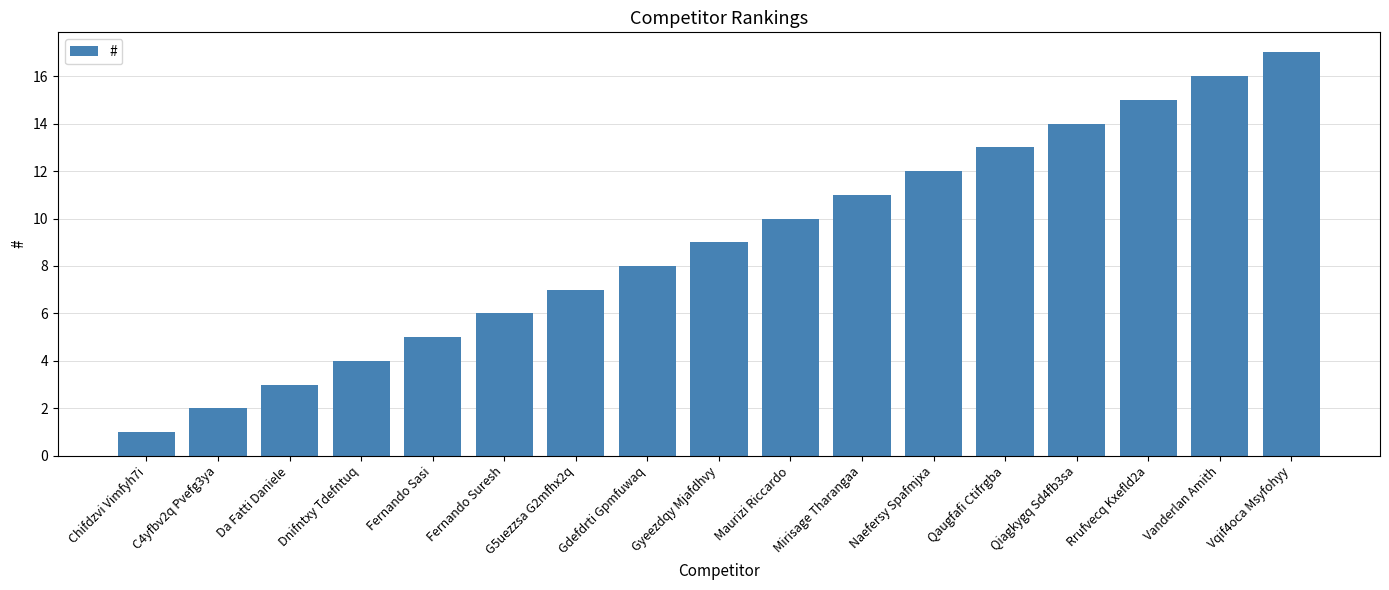

What is the label of the 14th bar from the left?

Qiagkygq Sd4fb3sa